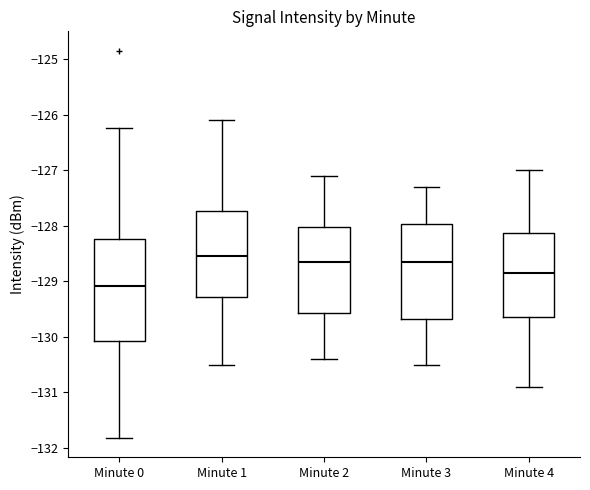

Where does the lower whisker of the box for Minute 2 end on the y-axis? The values are not printed on the chart, so give them approximately, as read against the axis.

-130.4